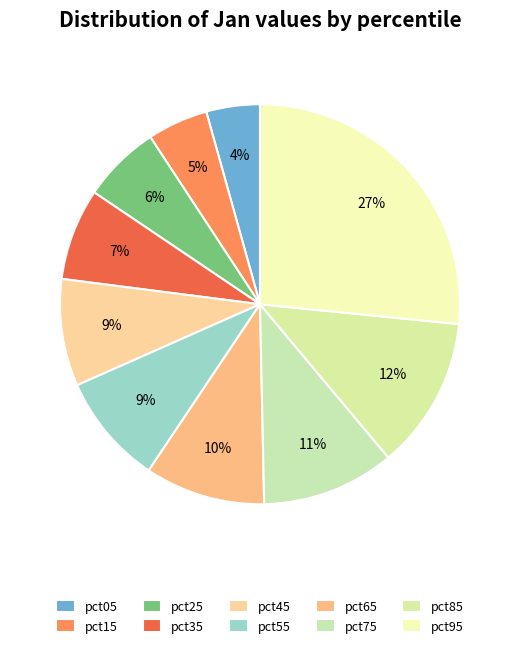

How many segments does this pie chart have?

10